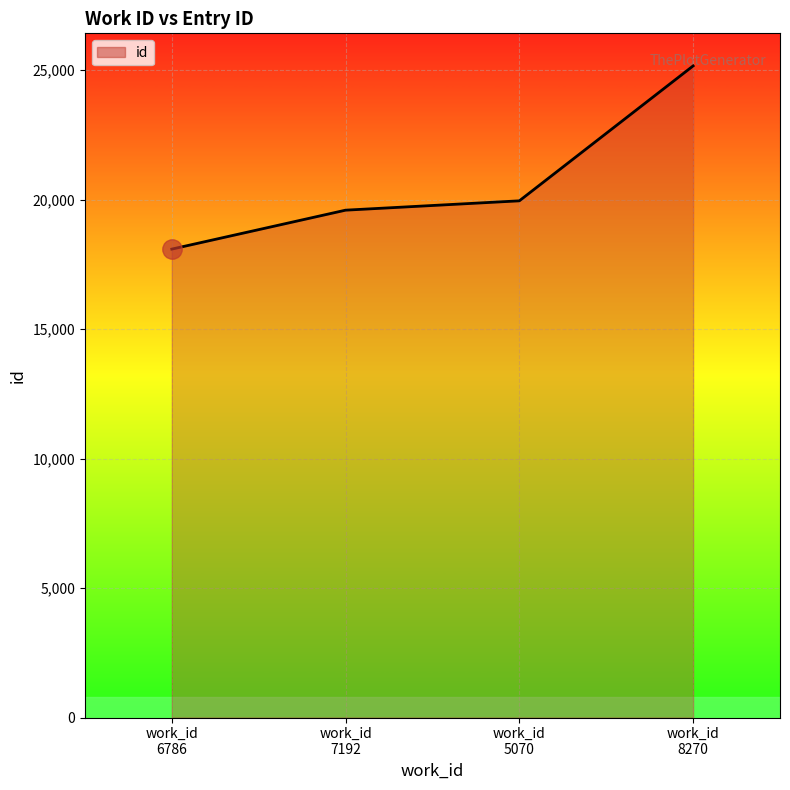

What is the sum of all values?

82817